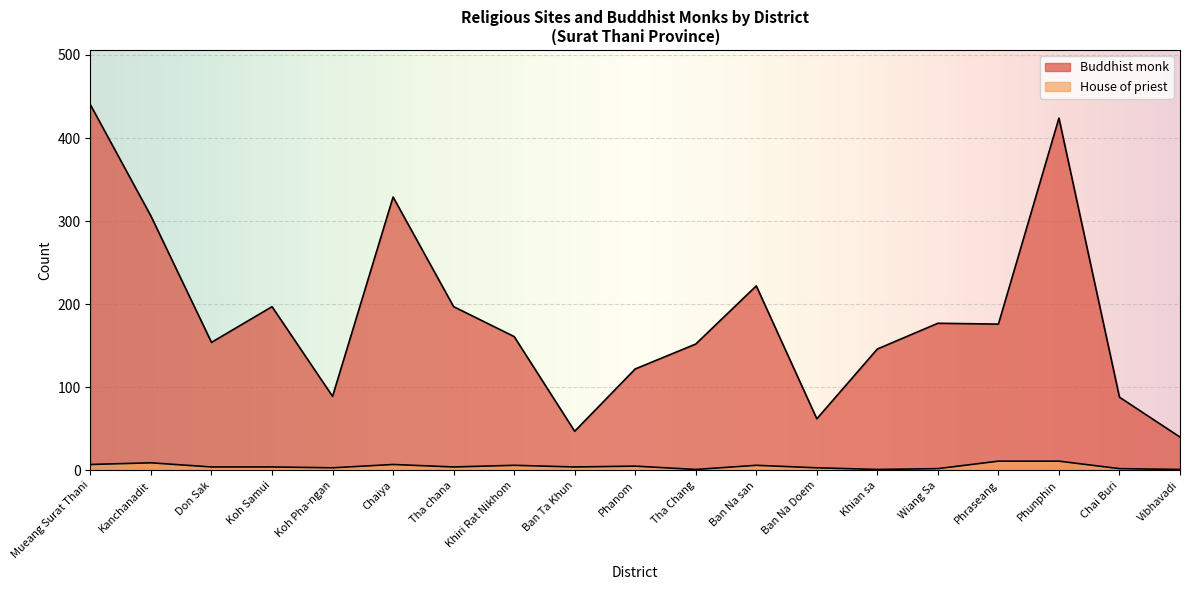

What is the sum of the Buddhist monk values at Koh Pha-ngan and Khian sa?

235